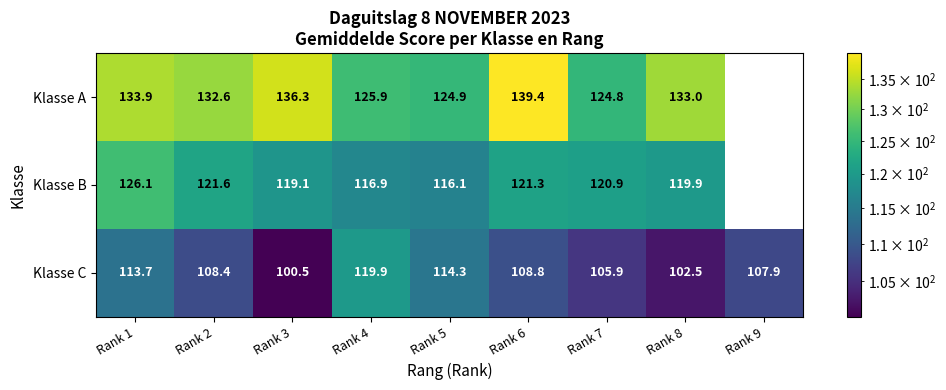

Which category has the lowest value across all series?

Rank 9